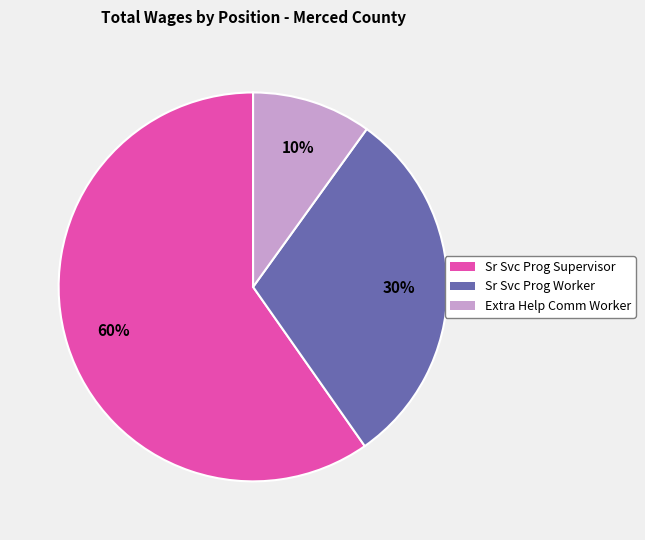

To the nearest percent, what is the difference between the largest and smallest slice percentages?

50%